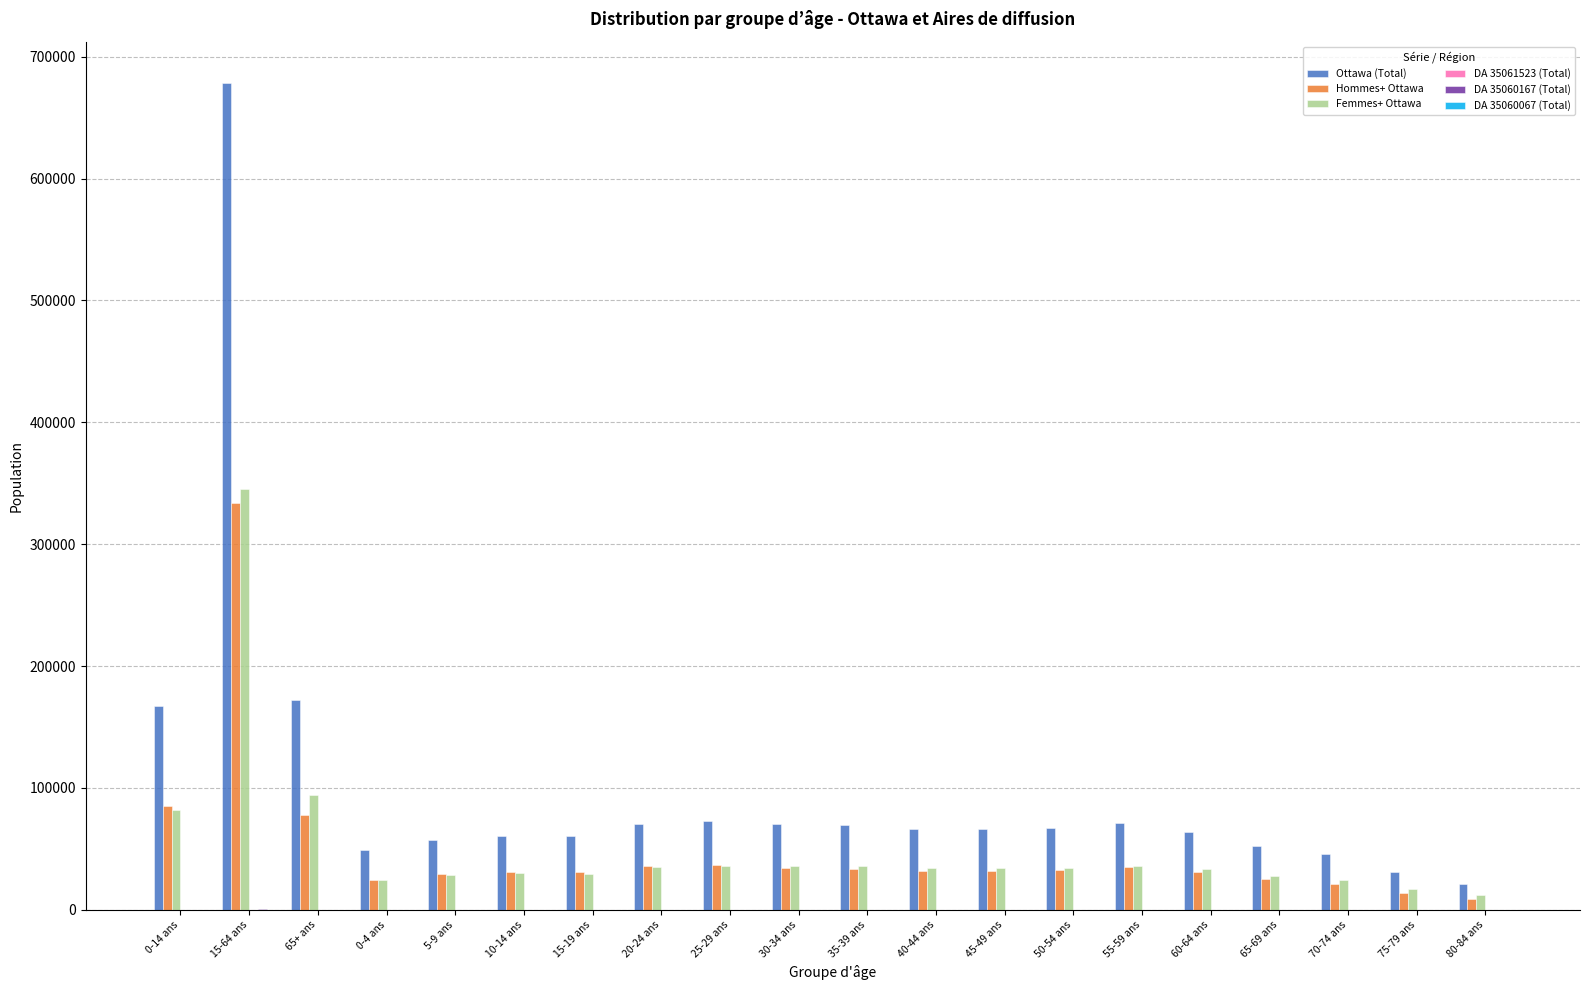

Where does the Ottawa (Total) series first go above 66240?

0-14 ans